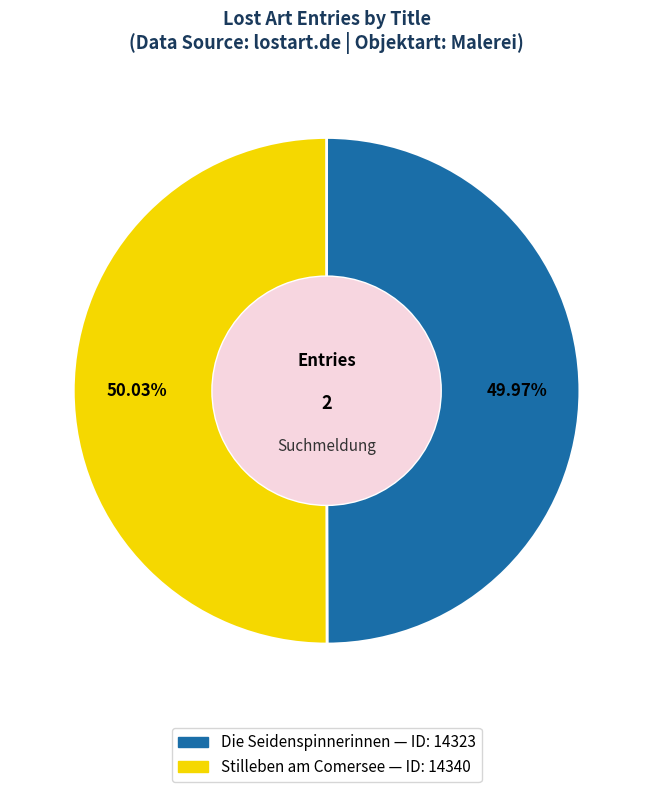

What is the ratio of the value at Stilleben am Comersee to the value at Die Seidenspinnerinnen?

1.0